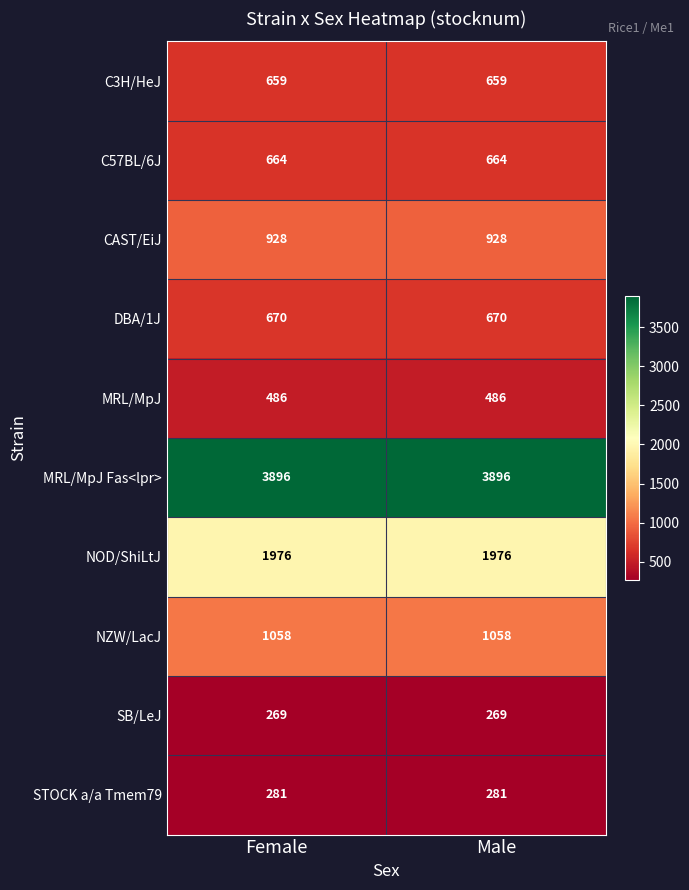

Reading left to right, list all the values displayed in this chart.

C3H/HeJ: Female=659	Male=659
C57BL/6J: Female=664	Male=664
CAST/EiJ: Female=928	Male=928
DBA/1J: Female=670	Male=670
MRL/MpJ: Female=486	Male=486
MRL/MpJ Fas<lpr>: Female=3896	Male=3896
NOD/ShiLtJ: Female=1976	Male=1976
NZW/LacJ: Female=1058	Male=1058
SB/LeJ: Female=269	Male=269
STOCK a/a Tmem79: Female=281	Male=281